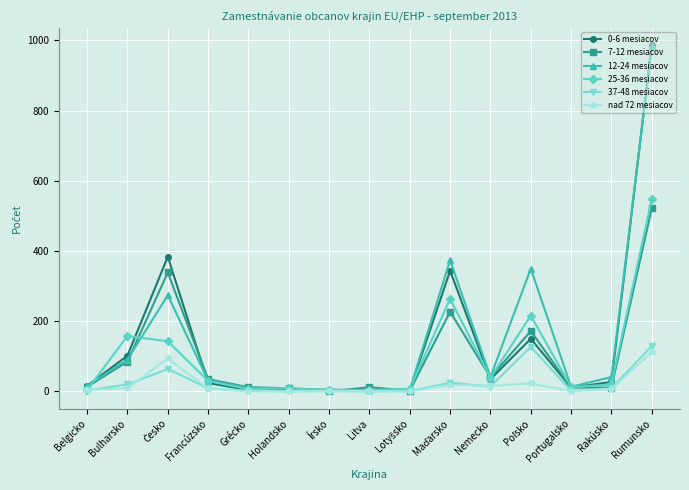

What is the total value across all series at Rakúsko?

115